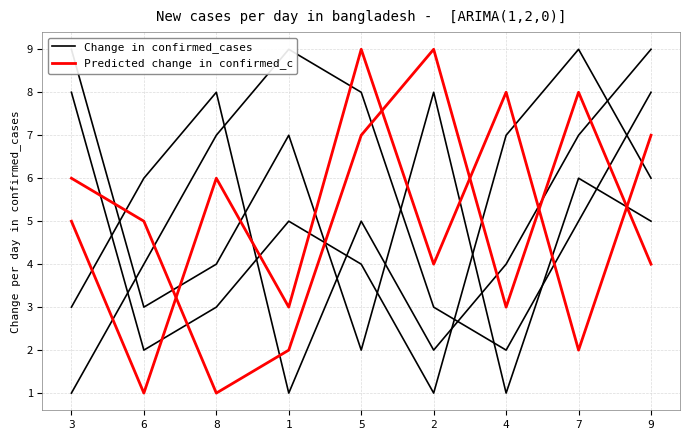

Rank the categories by col_2 value from highest to lowest.

9, 8, 7, 6, 5, 4, 3, 2, 1